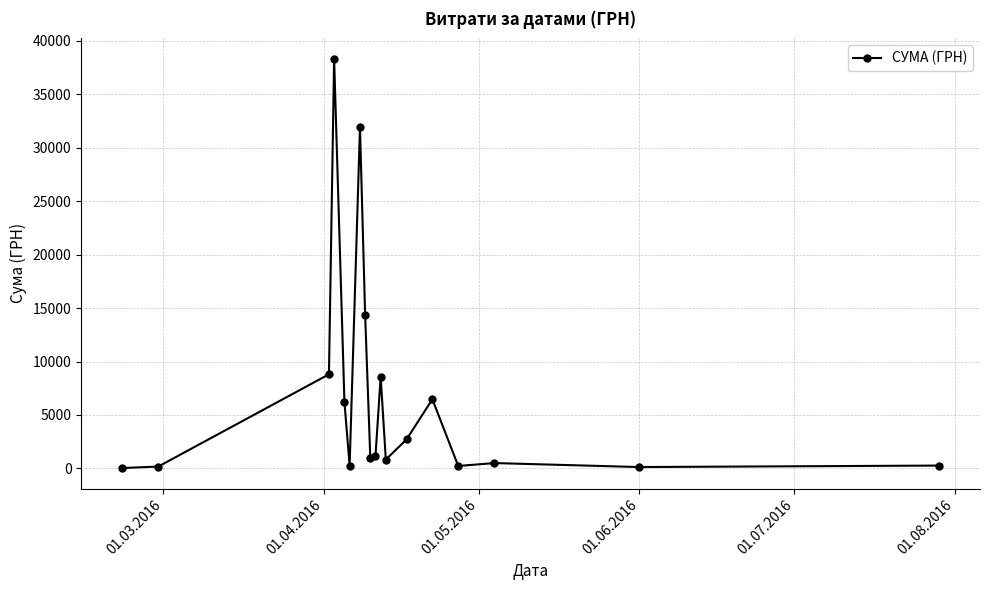

Does the chart have visible grid lines?

Yes